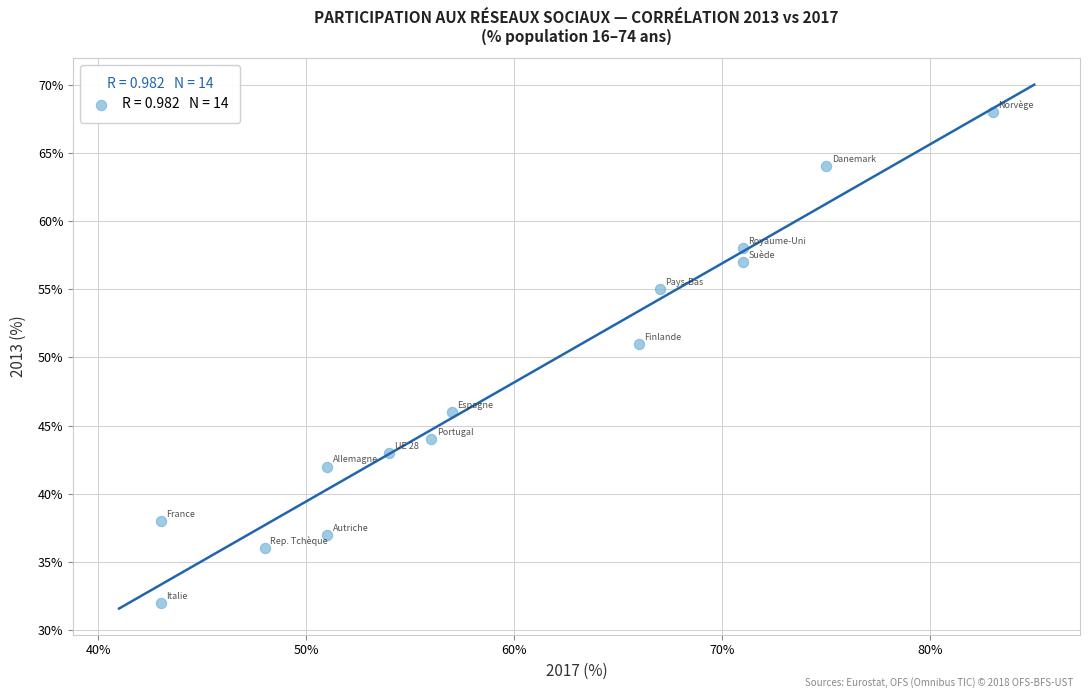

What is the range of Y values (max minus min)?

36